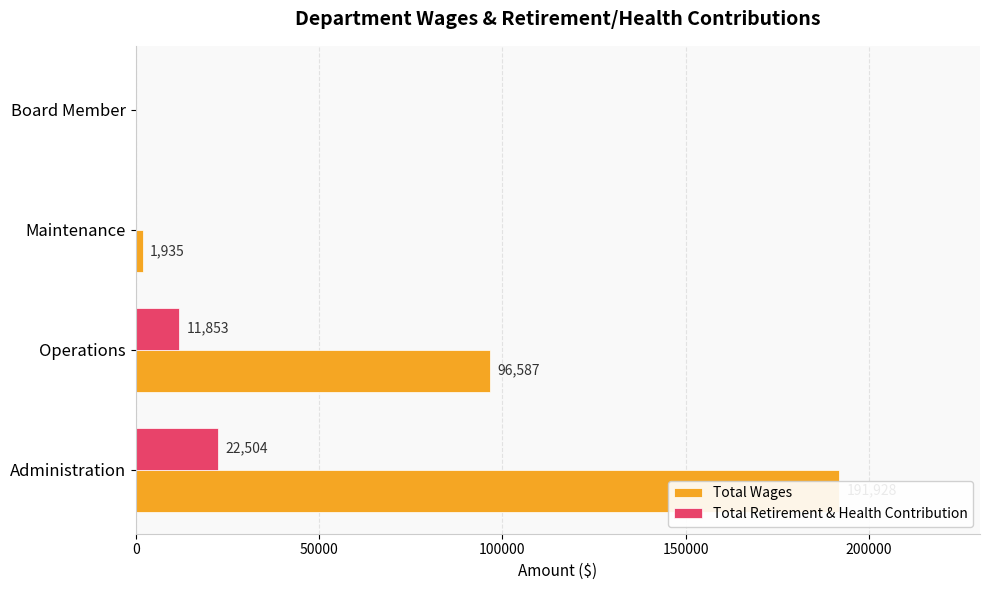

How many bars are there in total?

8